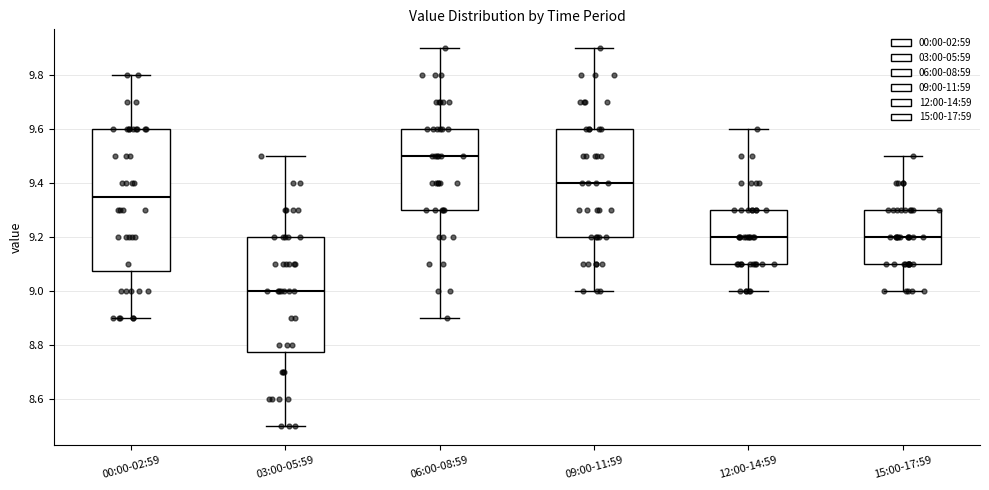

Which box's median line is the lowest?

03:00-05:59